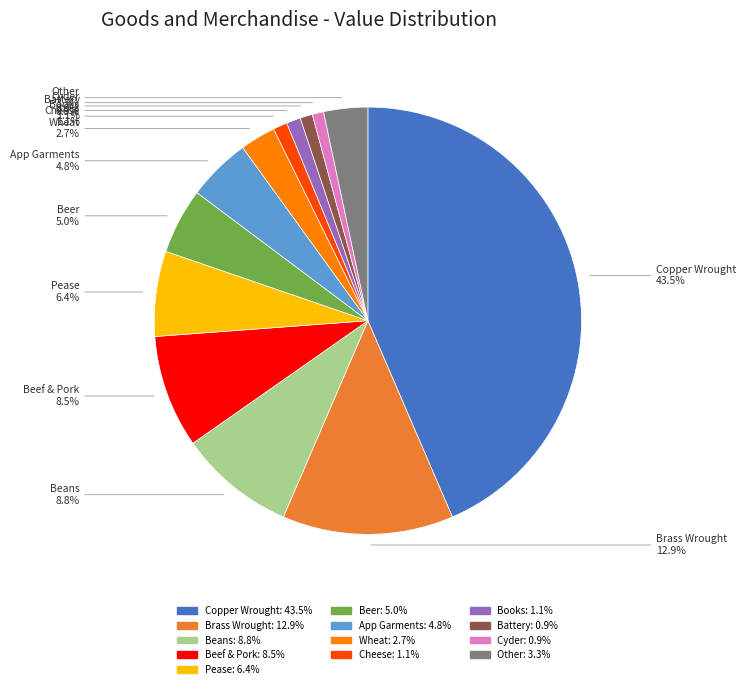

Is there a majority slice in this chart?

No